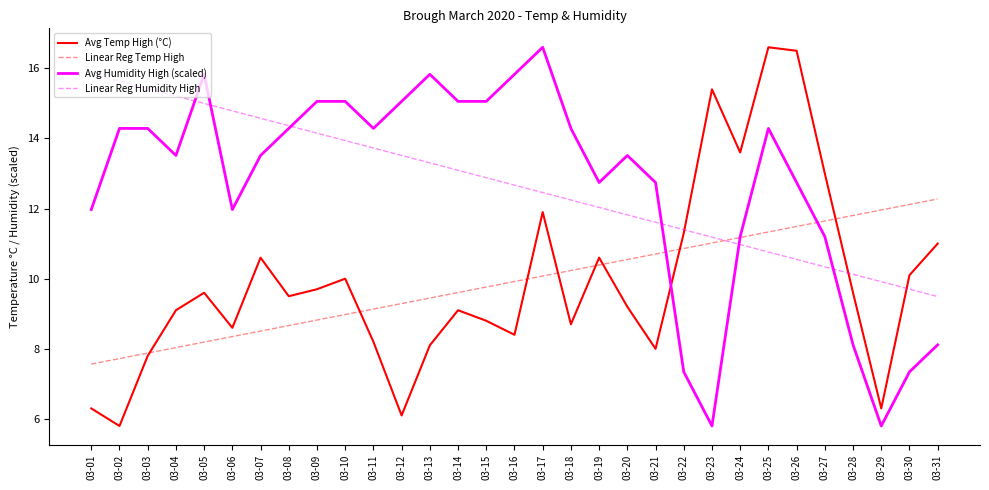

The value of Avg Humidity High (scaled) at 03-11 is 14.3. True or false?

True